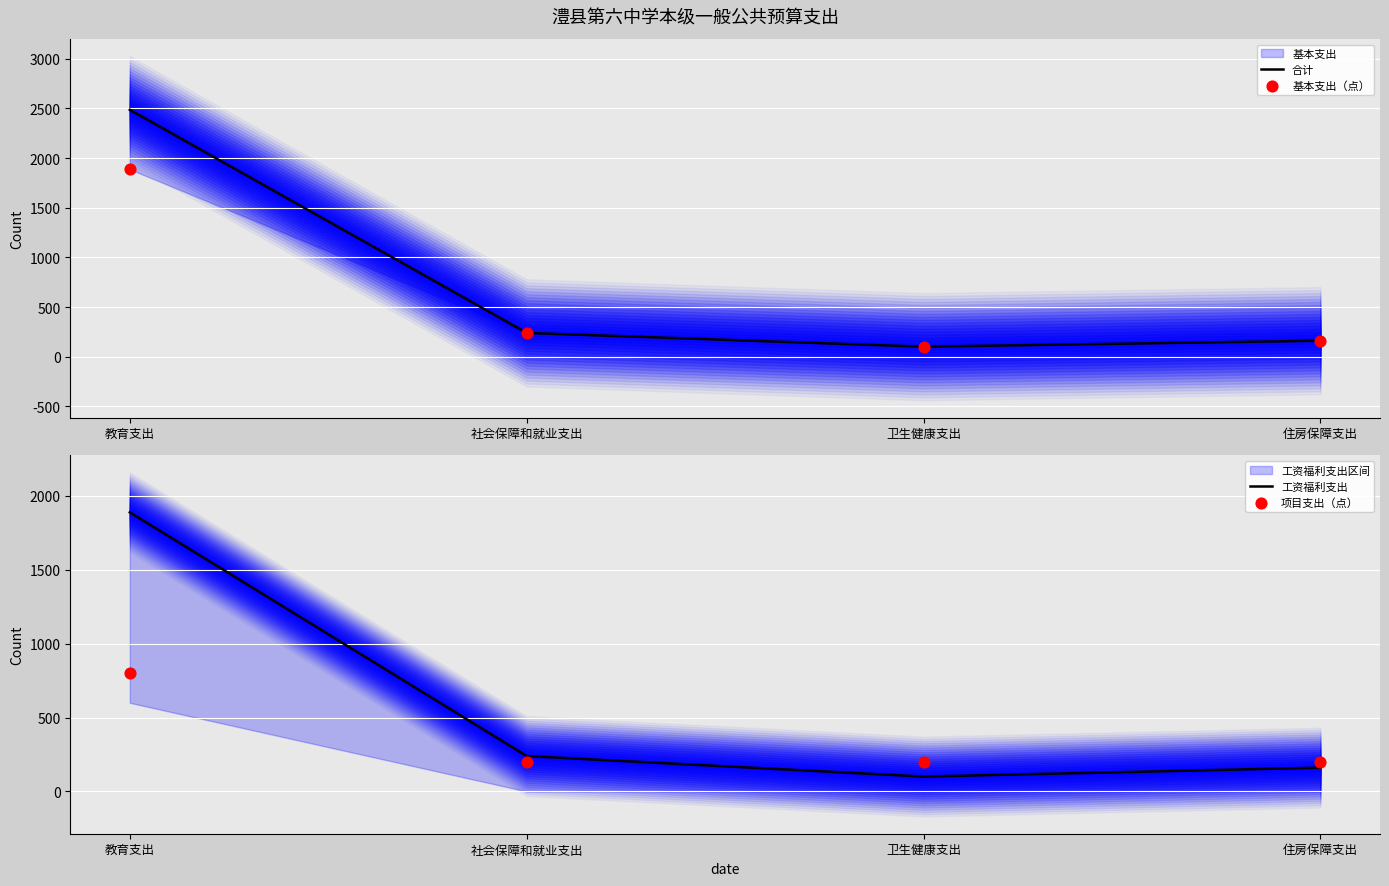

Is the value of 工资福利支出 at 卫生健康支出 greater than the value of 基本支出（点） at 教育支出?

No